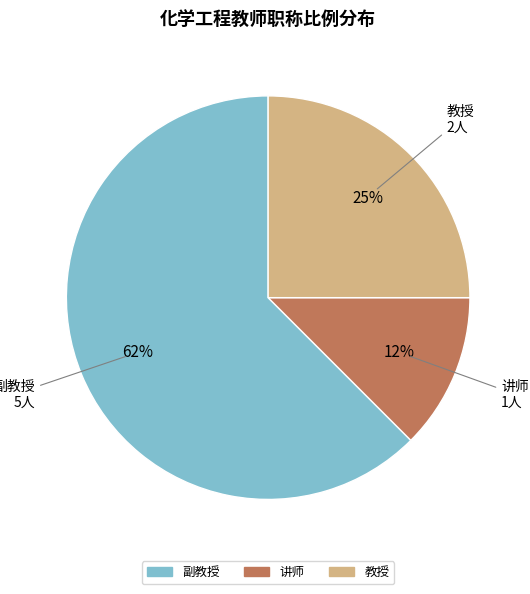

To the nearest percent, what is the average slice percentage?

33%